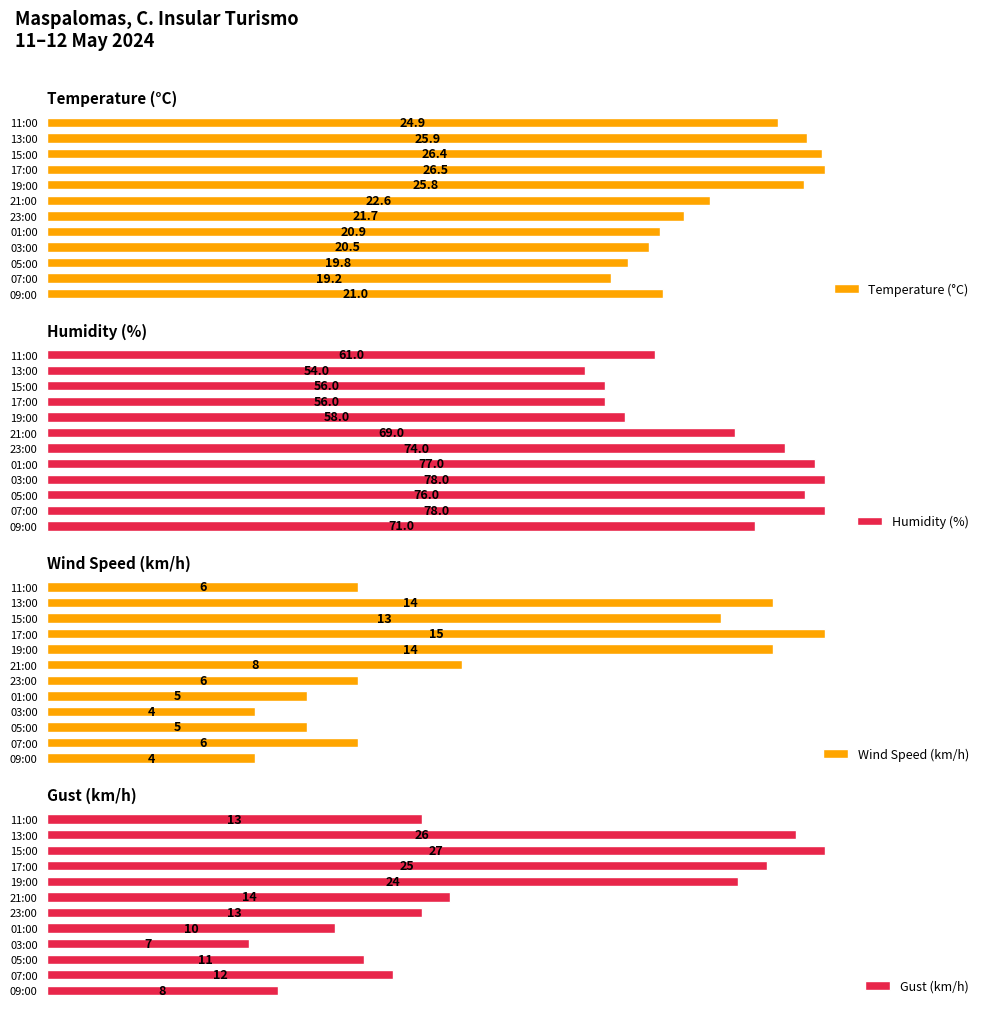

At which label is Wind Speed (km/h) closest to 9?

21:00